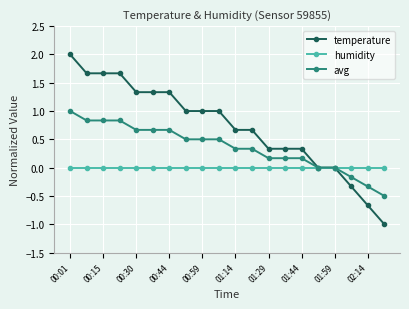

Rank the series by their maximum value, from highest to lowest.

temperature, avg, humidity